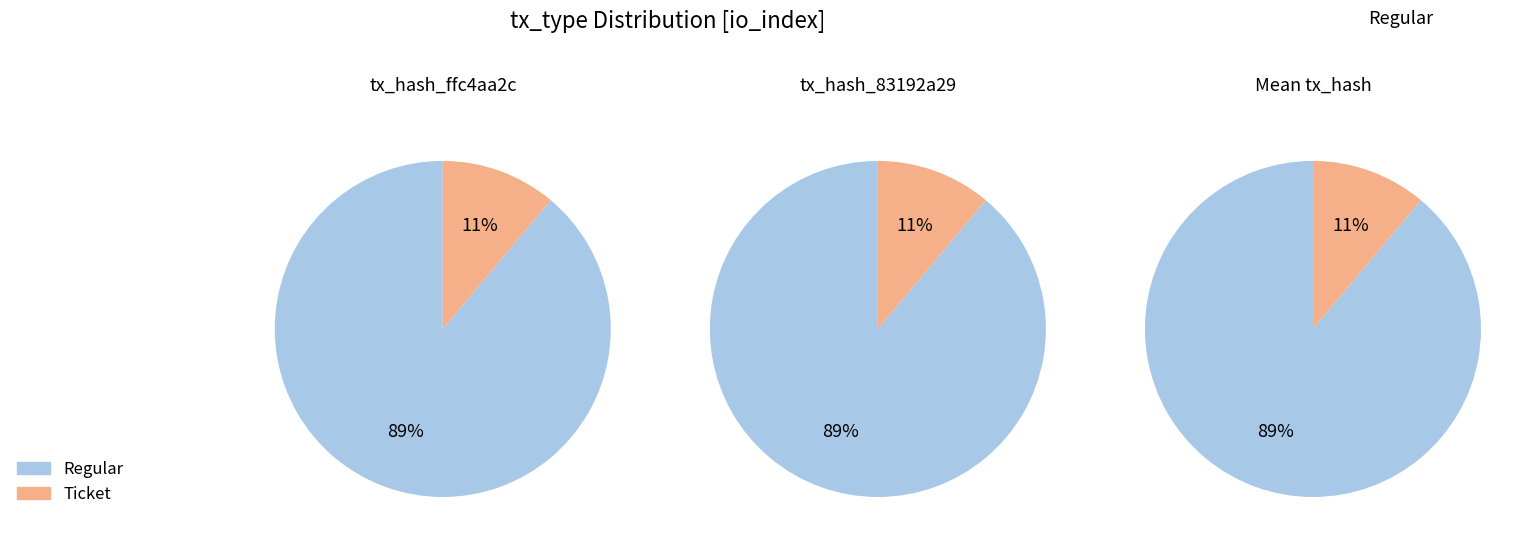

Which series changed the most between 0 and 1?

Ticket